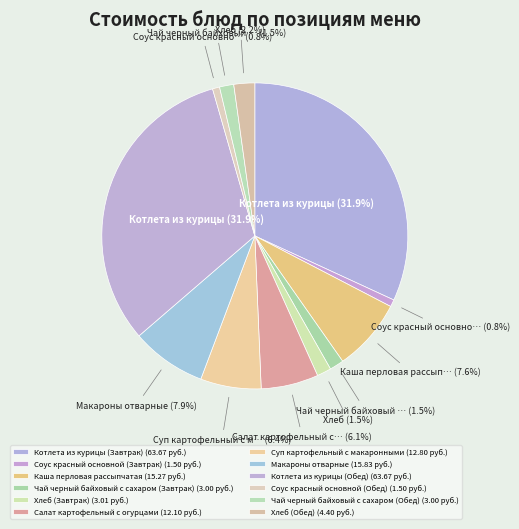

How many slices are in this pie chart?

12